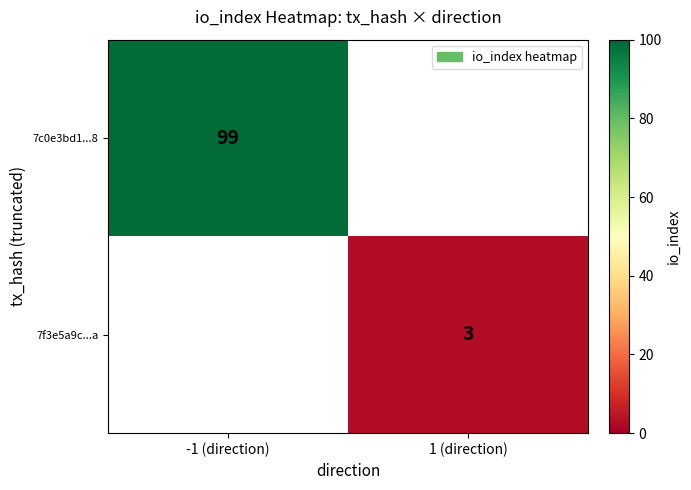

At how many categories does at least one series exceed 59?

1